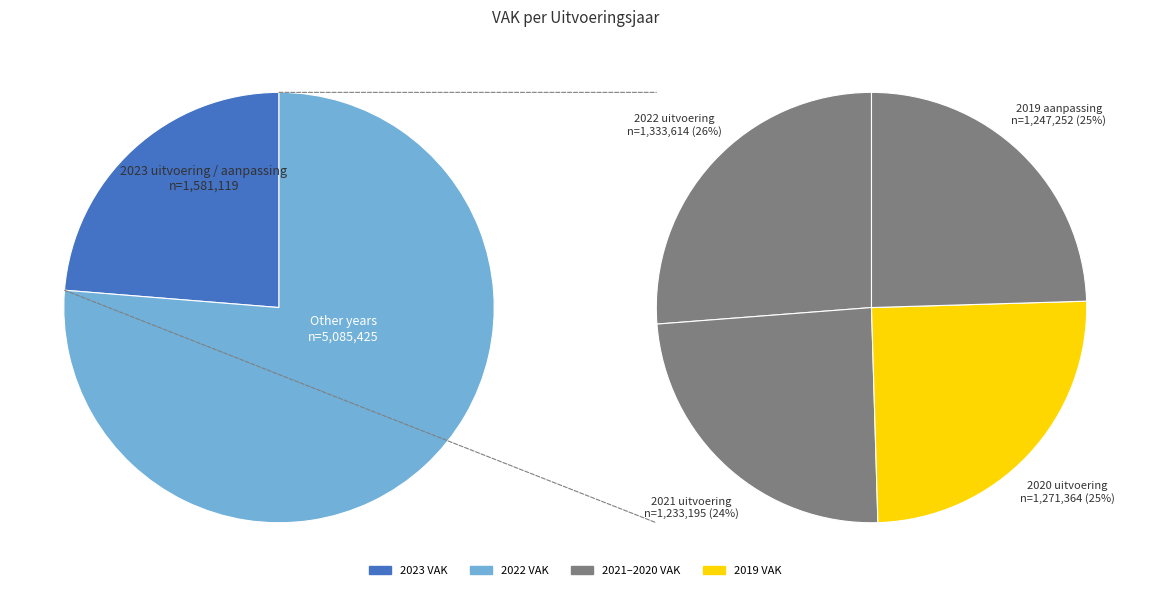

Does any single category account for the majority?

No